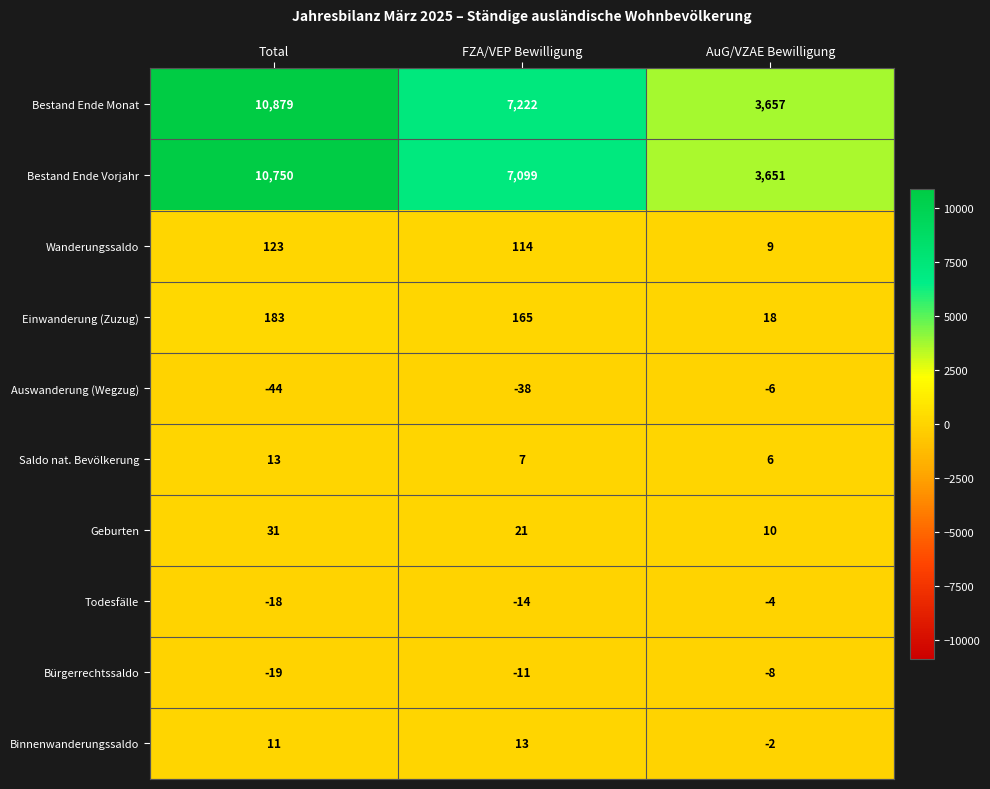

Reading left to right, extract all data points from this chart.

Bestand Ende Monat: 10879	7222	3657
Bestand Ende Vorjahr: 10750	7099	3651
Wanderungssaldo: 123	114	9
Einwanderung (Zuzug): 183	165	18
Auswanderung (Wegzug): -44	-38	-6
Saldo nat. Bevölkerung: 13	7	6
Geburten: 31	21	10
Todesfälle: -18	-14	-4
Bürgerrechtssaldo: -19	-11	-8
Binnenwanderungssaldo: 11	13	-2